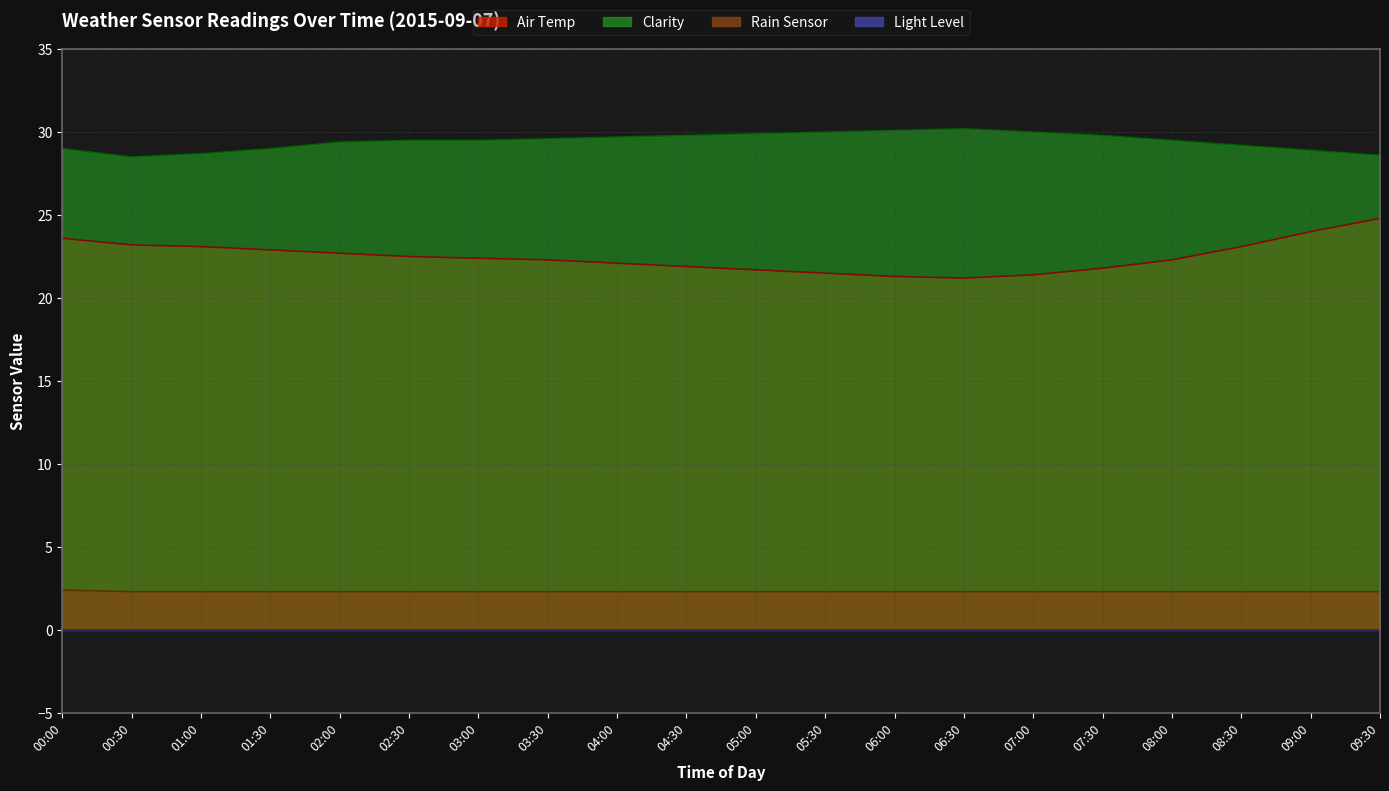

What is the total value across all series at 05:00?

53.9